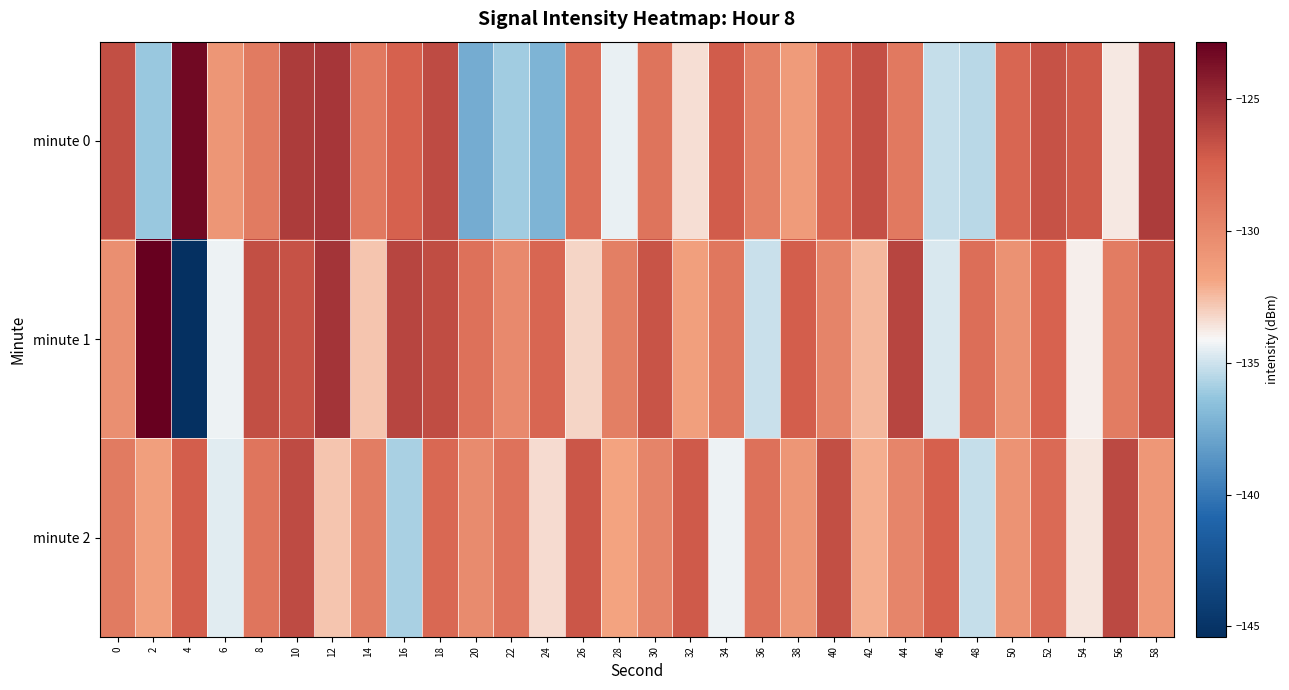

List the series in order of their peak value, highest first.

minute 1, minute 0, minute 2